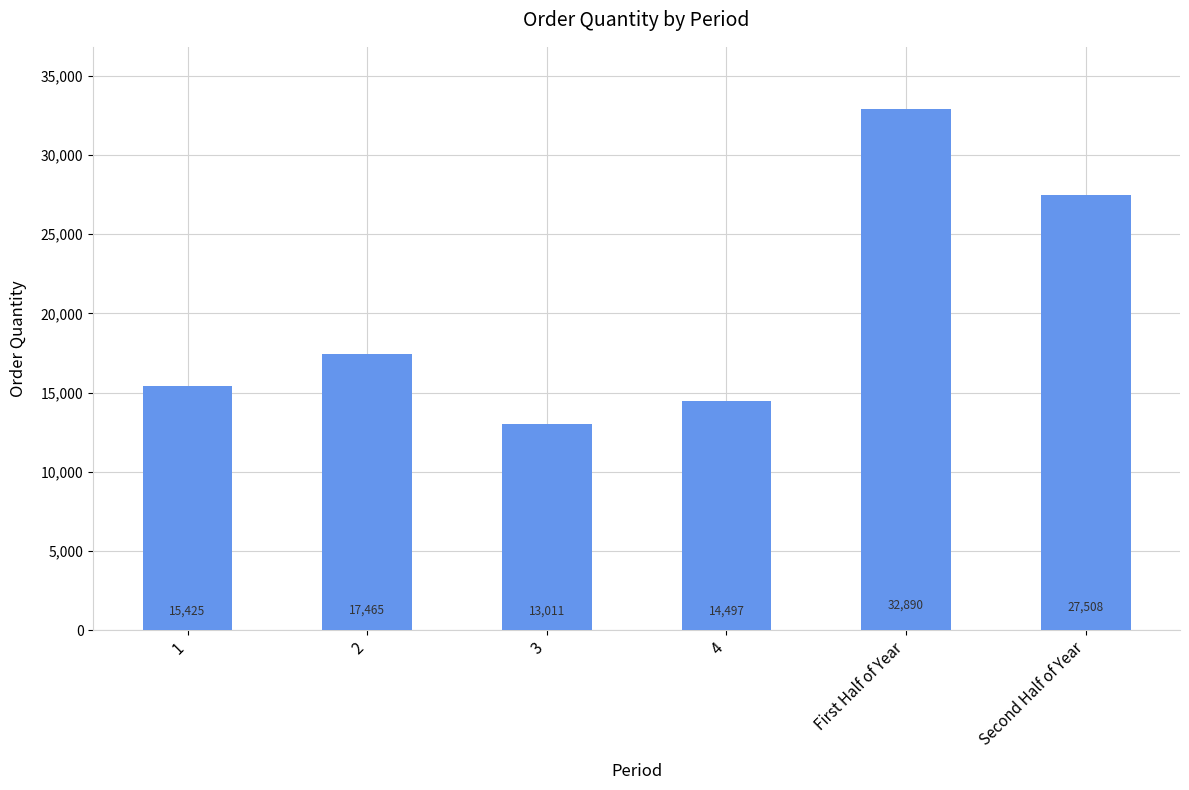

How many bars are there in total?

6